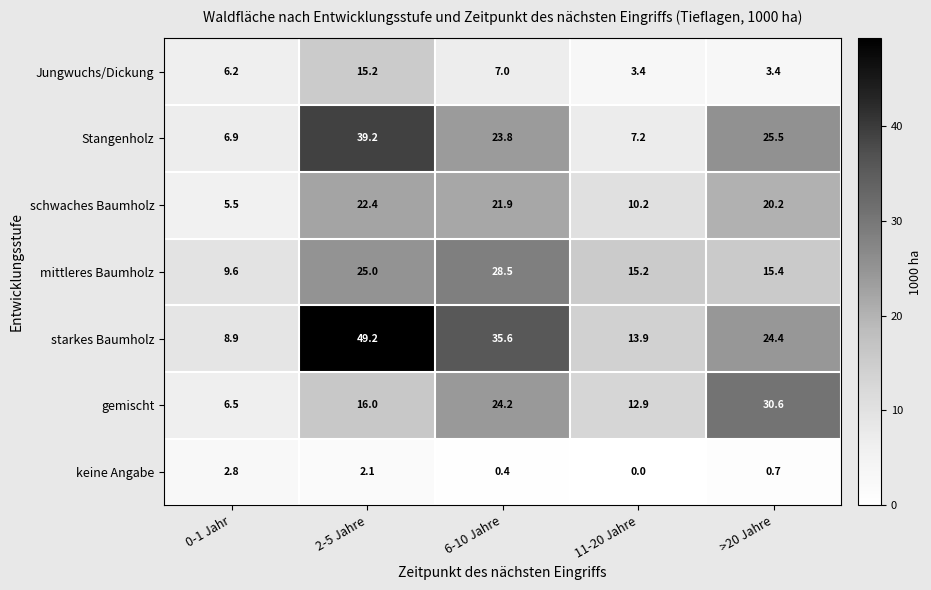

What is the sum of all mittleres Baumholz values?

93.7